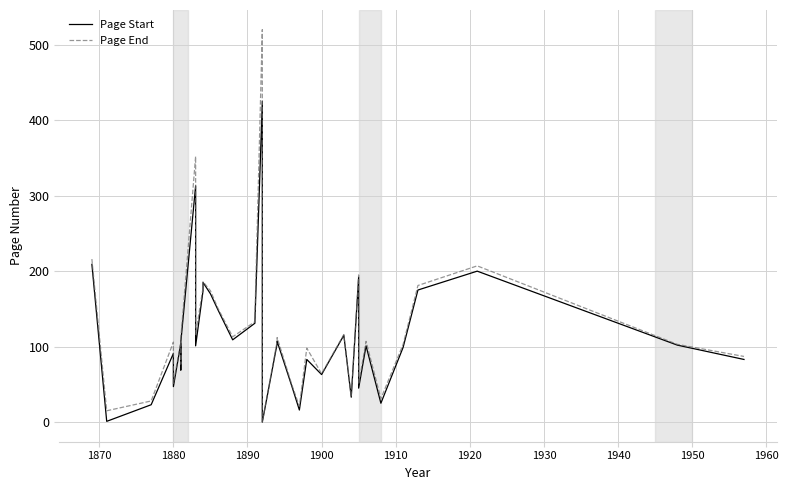

Is this an area chart (filled region under the line)?

No